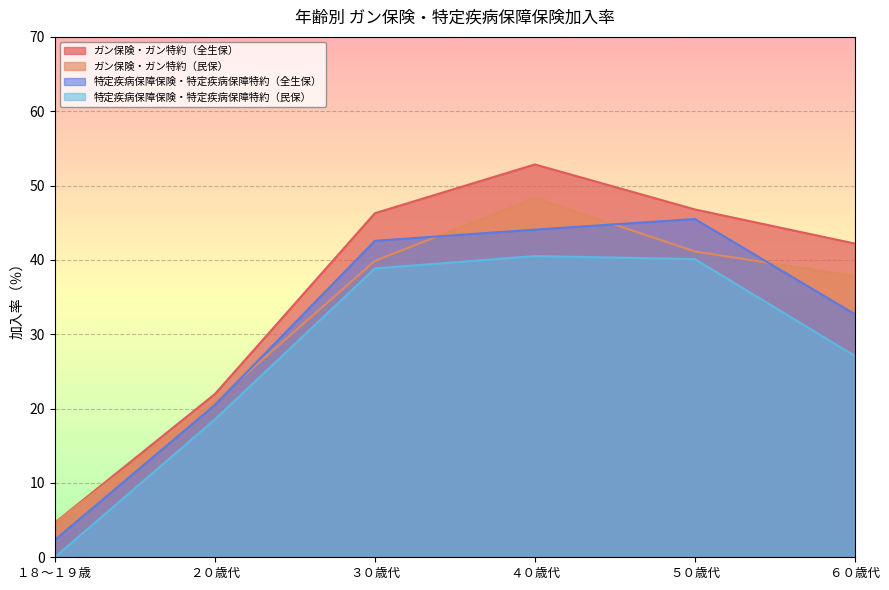

What is the sum of the ガン保険・ガン特約（全生保） values at １８～１９歳 and ５０歳代?

51.4